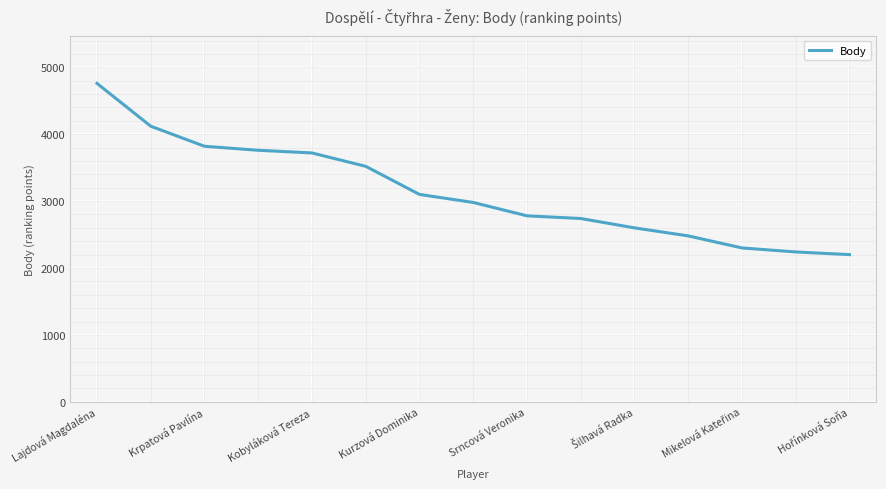

What is the sum of all values?

47120